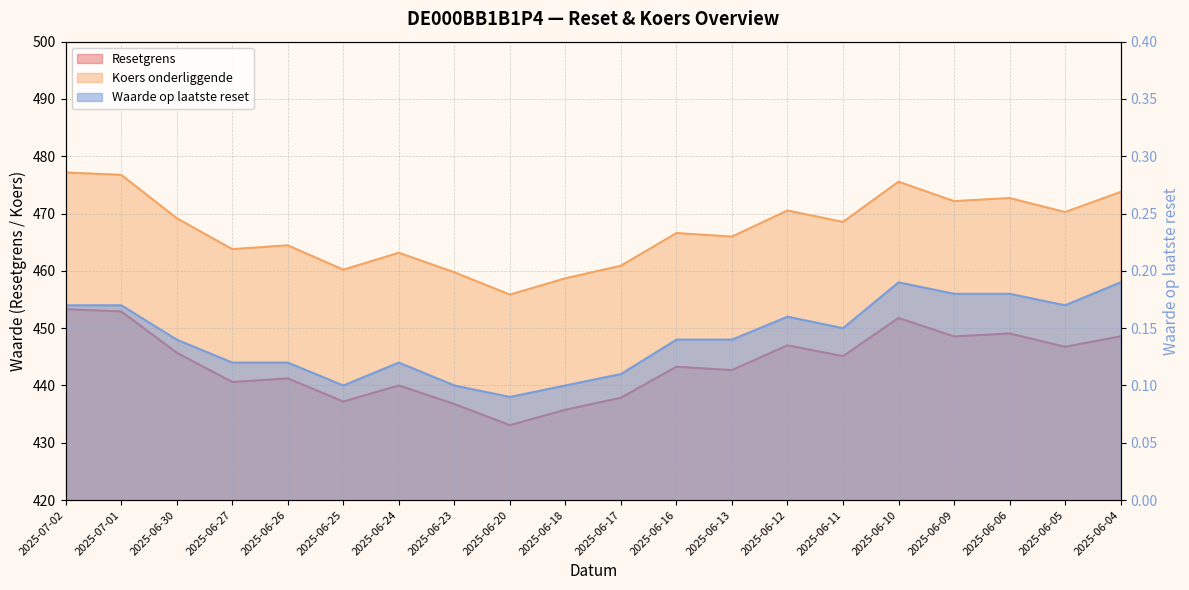

At which category does Resetgrens reach its first local peak?

2025-06-26